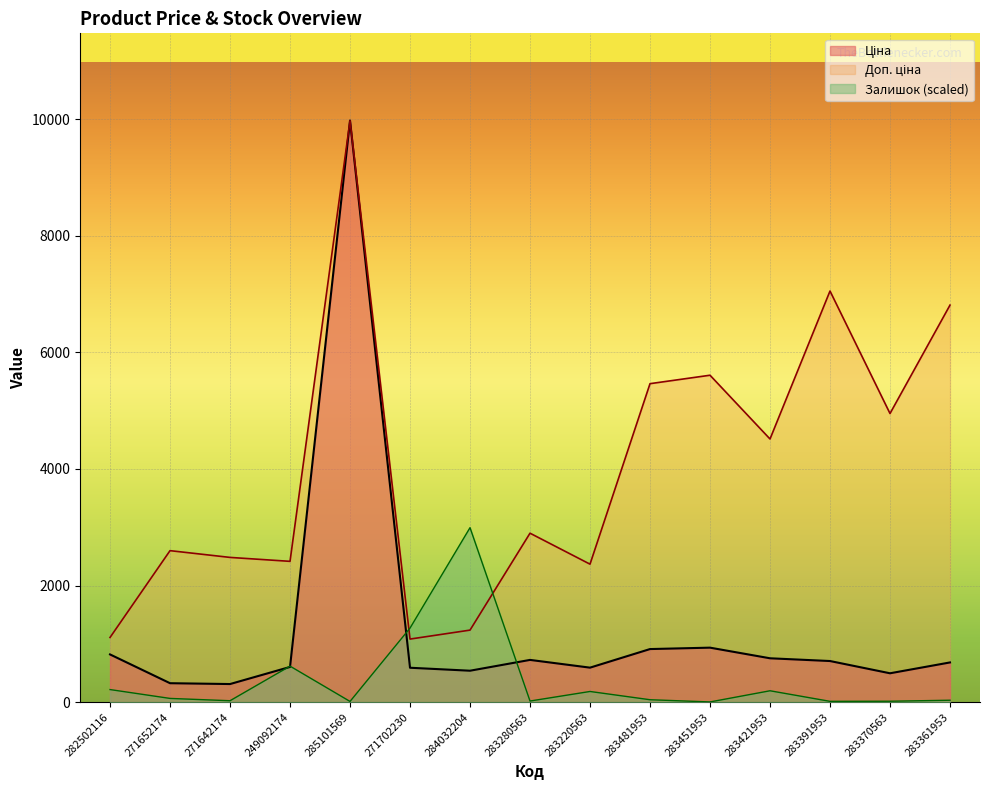

Rank the series by their maximum value, from lowest to highest.

Залишок, Ціна, Доп. ціна